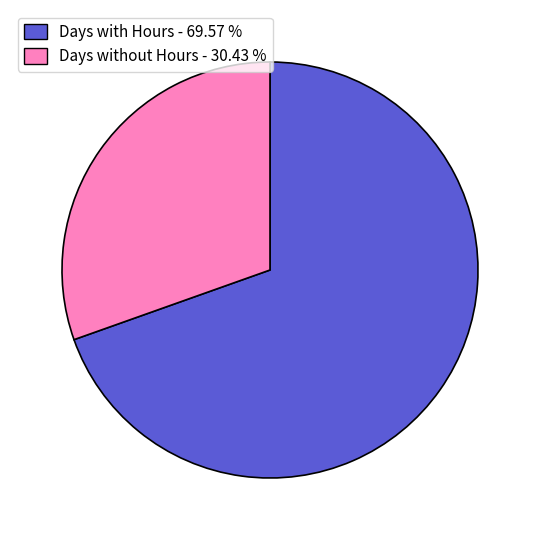

Do Days without Hours - 30.43 % and Days with Hours - 69.57 % together represent more than half of the pie?

Yes